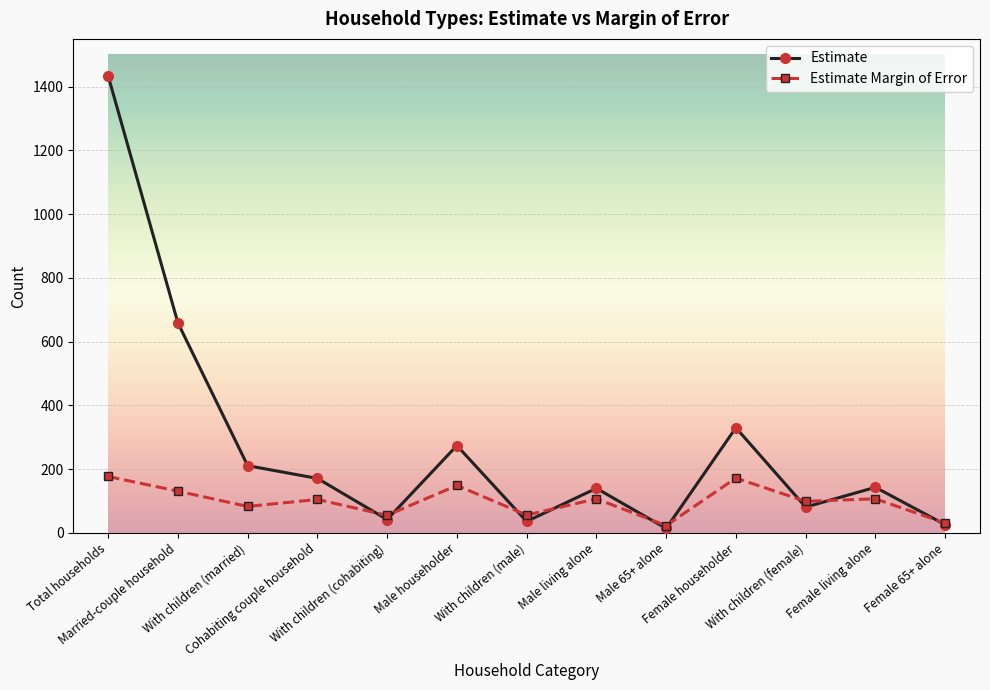

At which category does Estimate Margin of Error reach its first local valley?

With children (married)